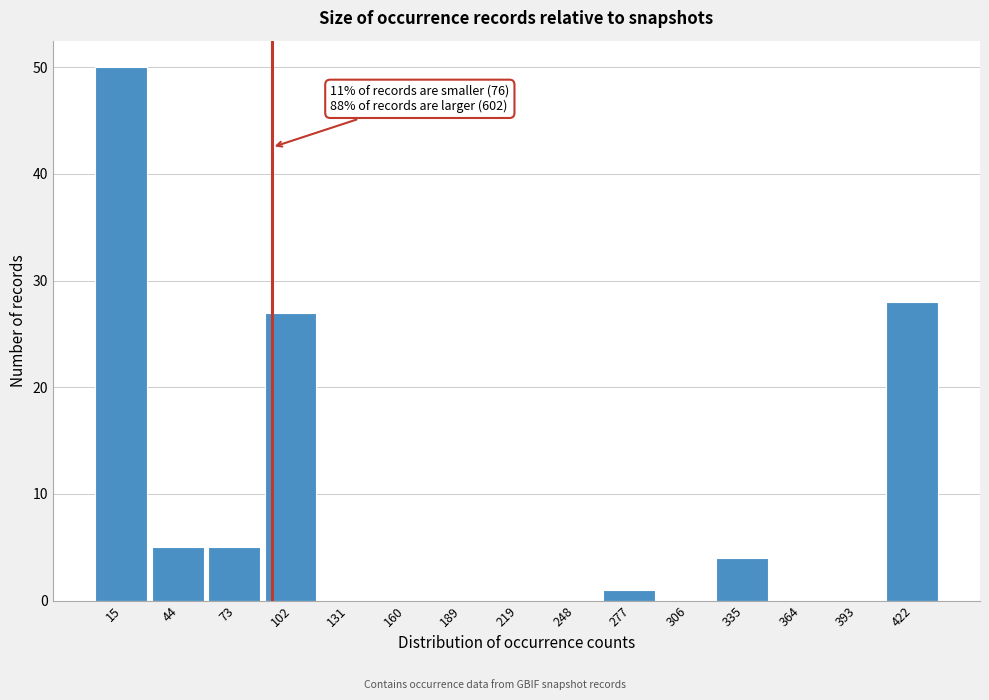

Which range on the x-axis has the tallest bar?

0 to 30